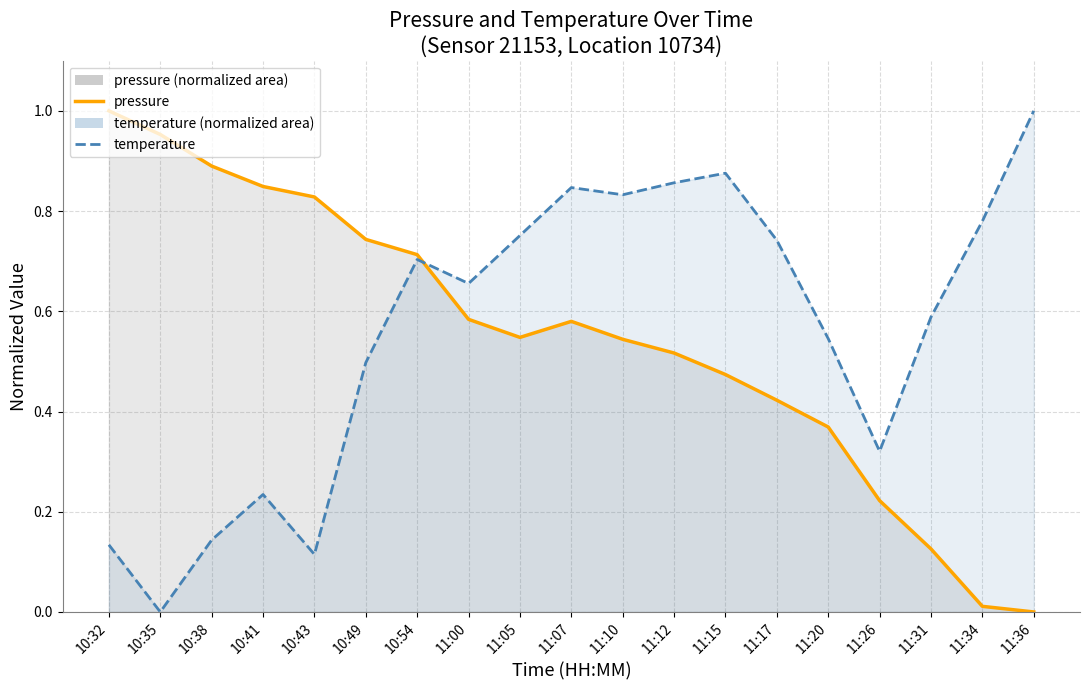

How many values in pressure are above zero?

18